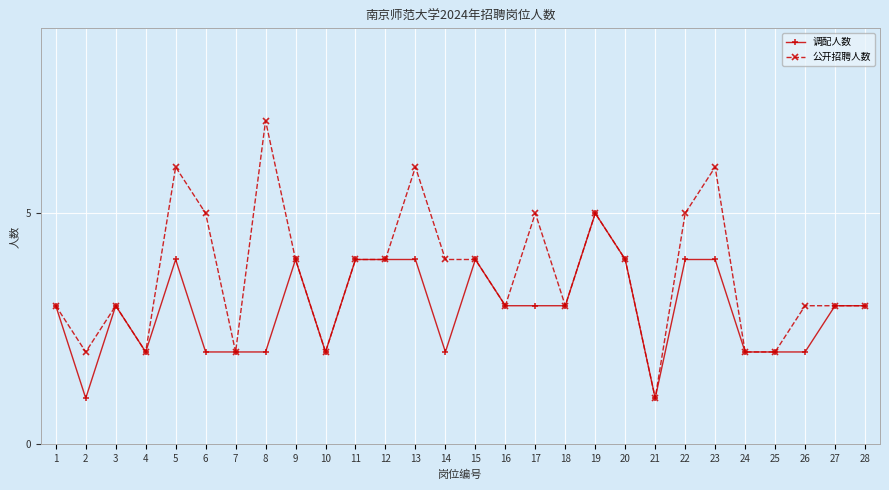

List the series in order of their peak value, lowest first.

调配人数, 公开招聘人数